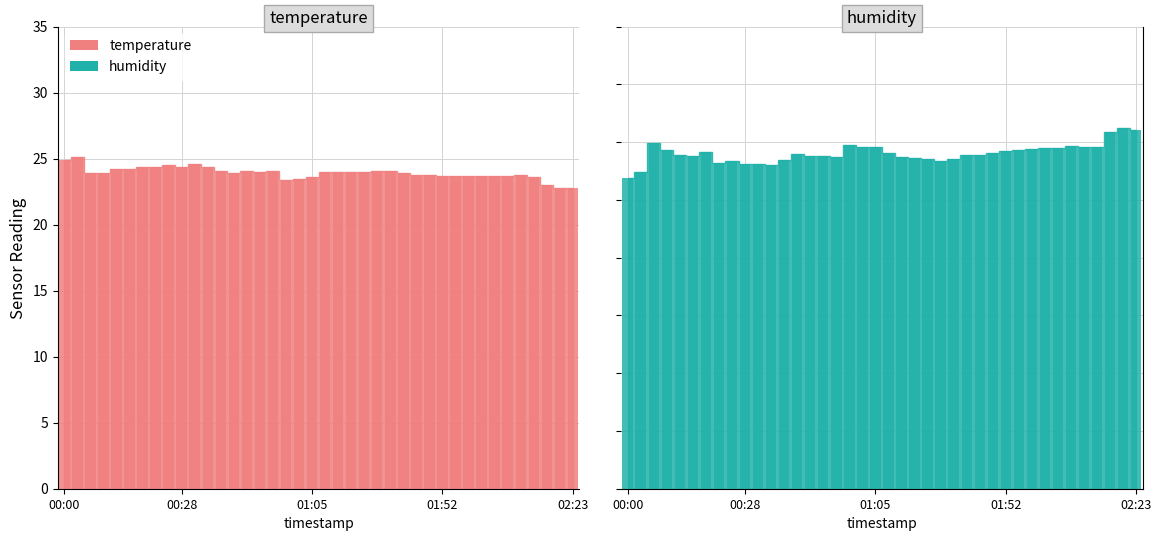

What is the value of the temperature bar at the 24th from the left?

24.0